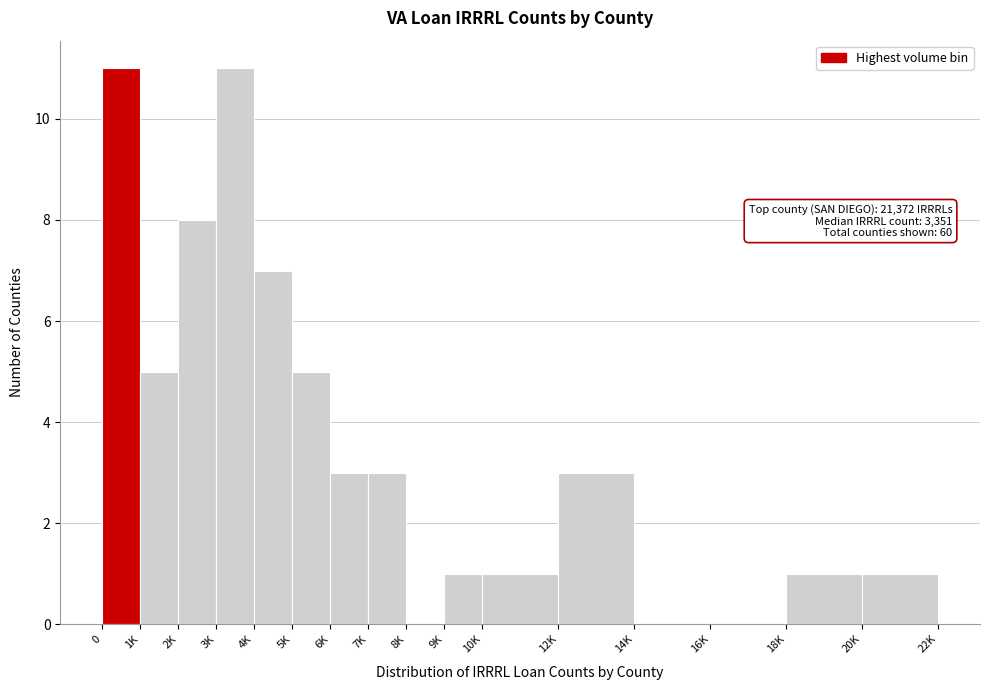

What is the sum of all values?

60